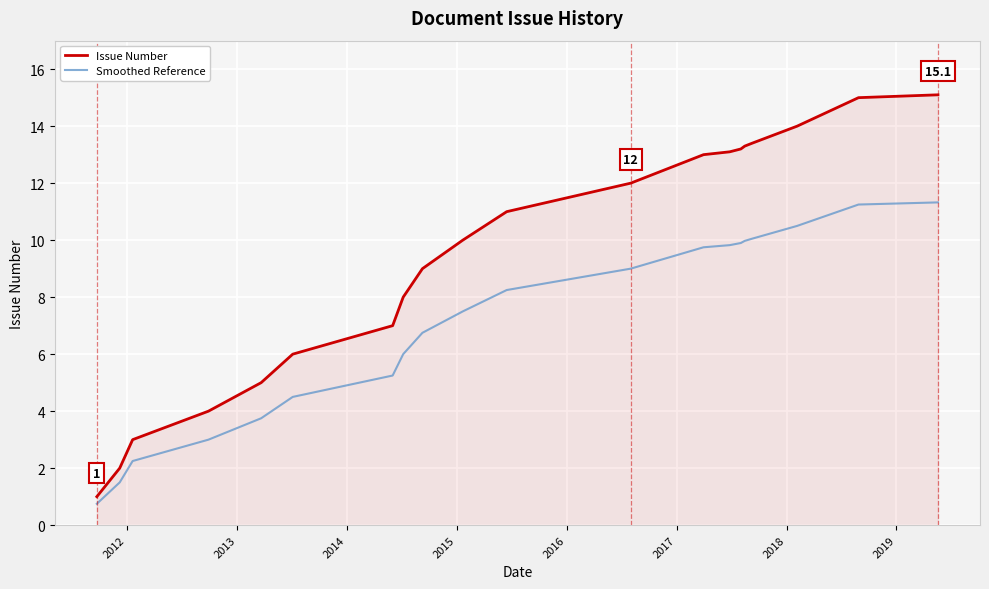

Which series has the largest total across all categories?

Issue Number